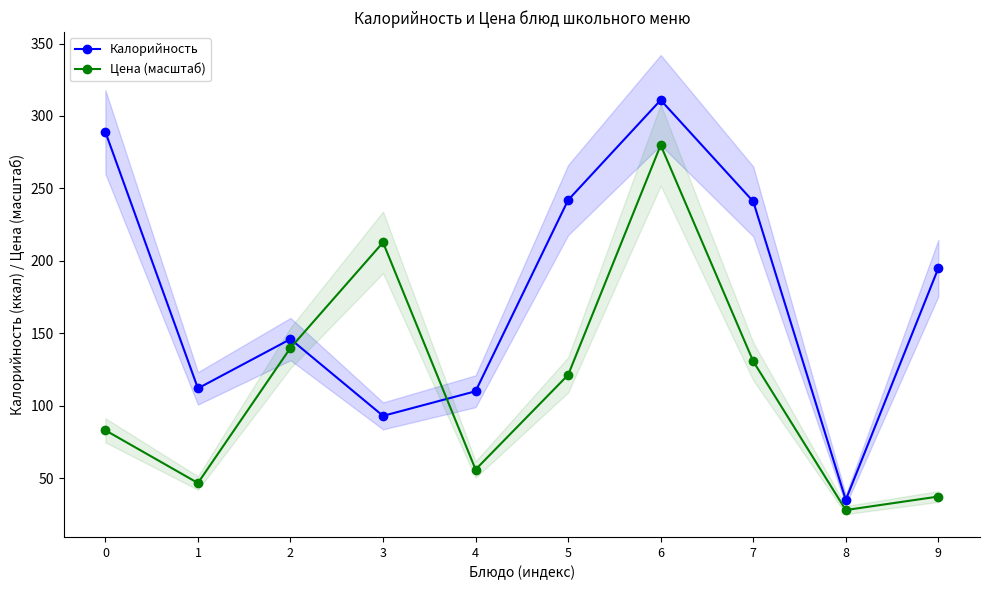

Which label corresponds to the smallest value in the chart?

8